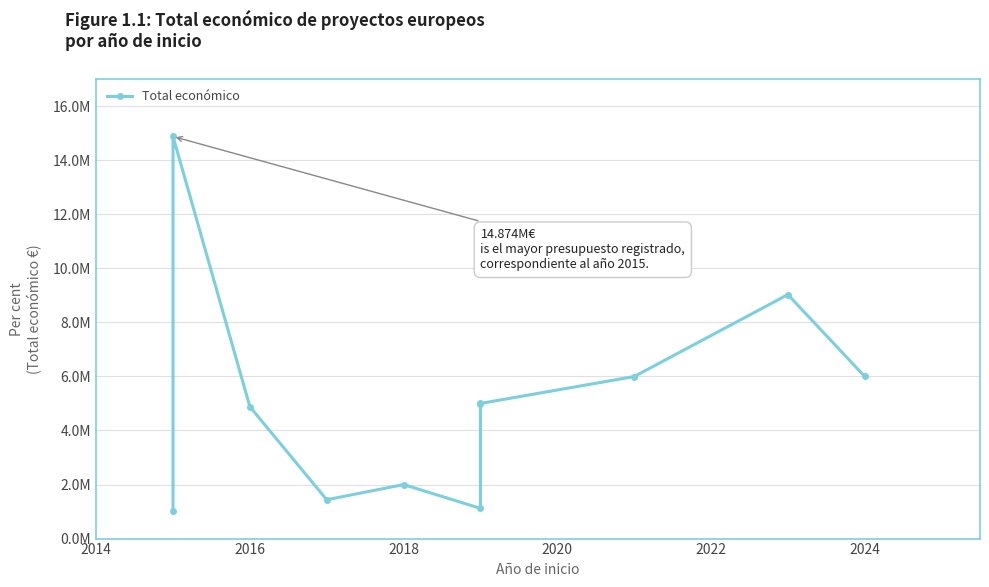

What is the smallest value displayed?

1005875